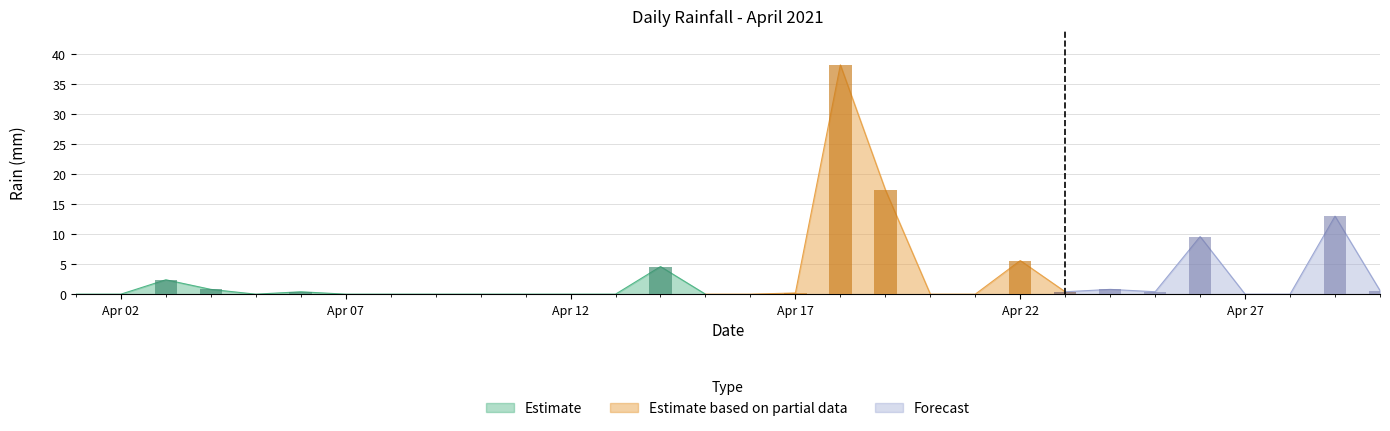

What is the difference between the second highest and minimum values?

17.4